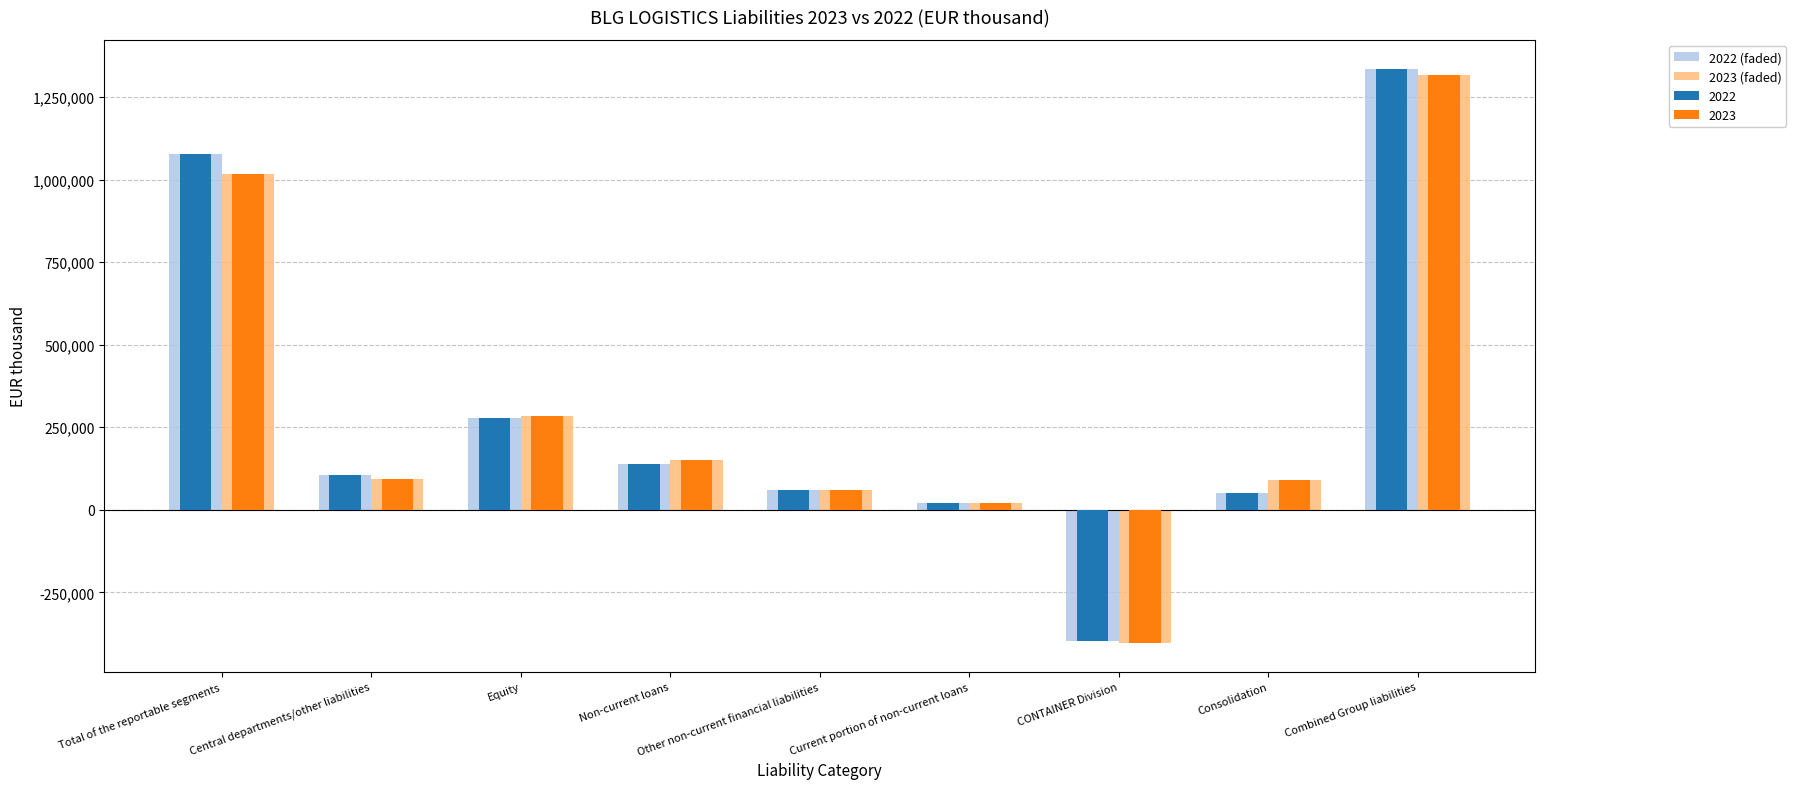

What is the difference between the highest and lowest values at Total of the reportable segments?

59293